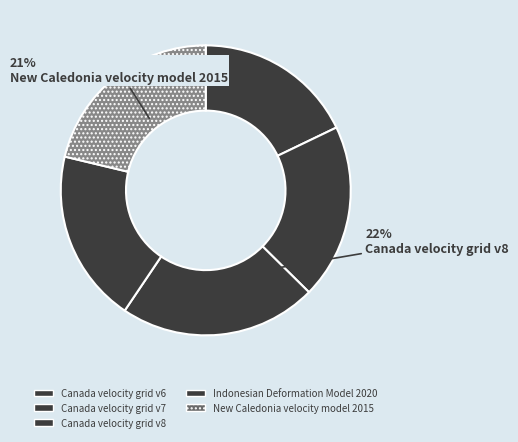

How many slices are in this pie chart?

5